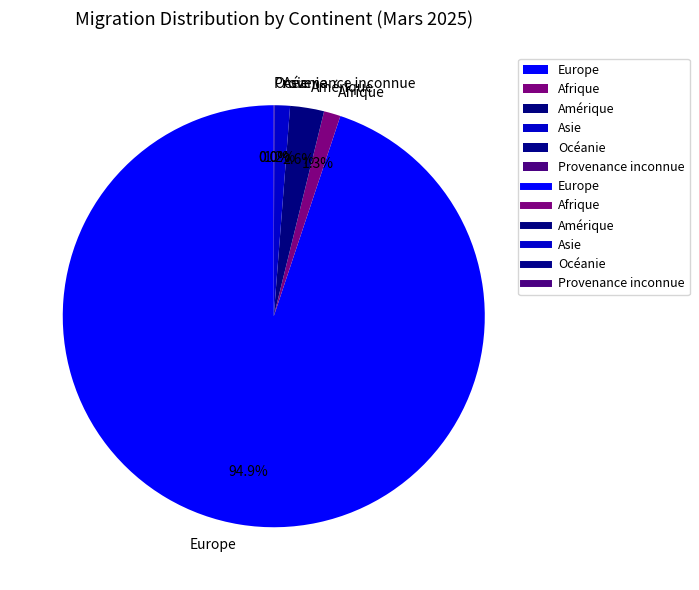

What percentage do Europe and Afrique together represent?

96.2%